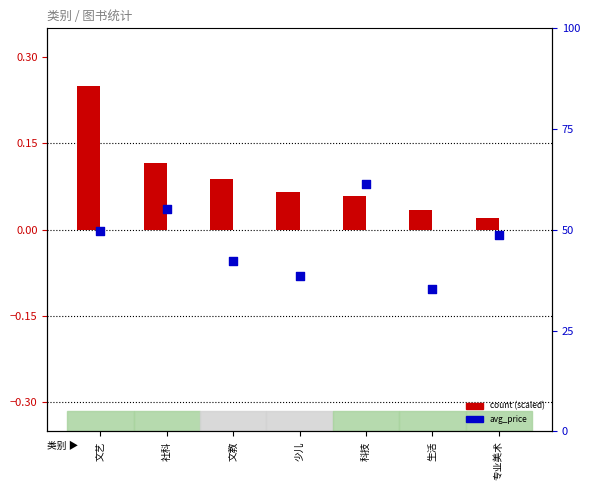

Which series reaches the maximum Y coordinate?

avg_price